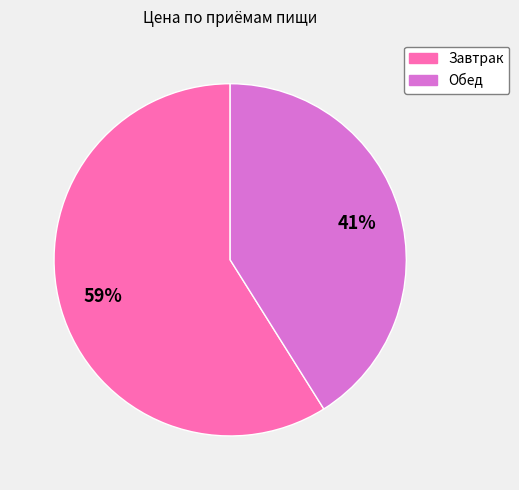

True or false: Обед accounts for 50% of the total.

False